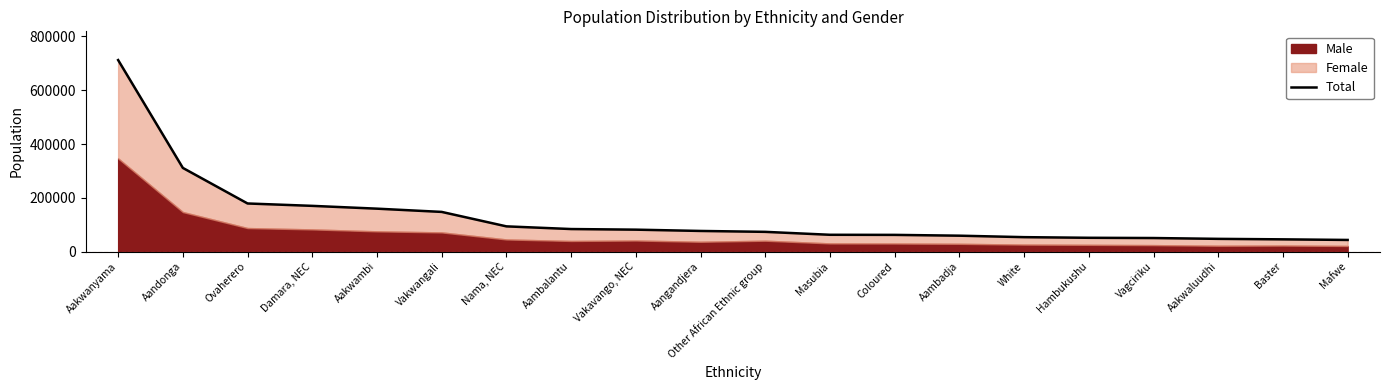

Approximately how many times larger is the value at Damara, NEC compared to Aakwaluudhi?

3.6